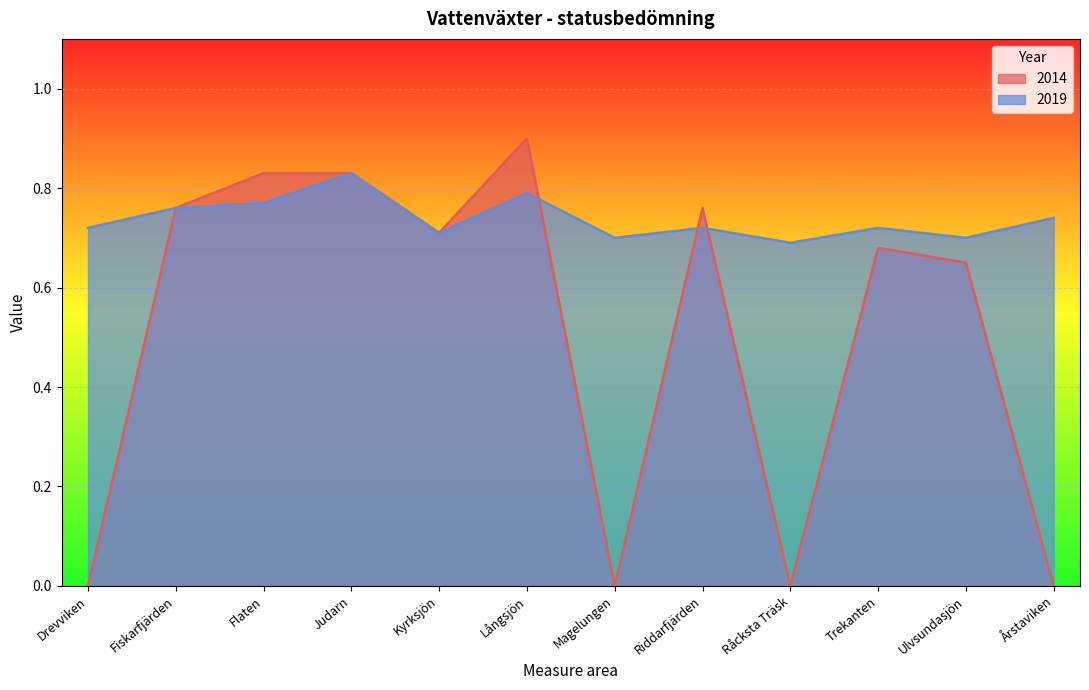

What is the sum of the values at Magelungen and Långsjön?

1.5